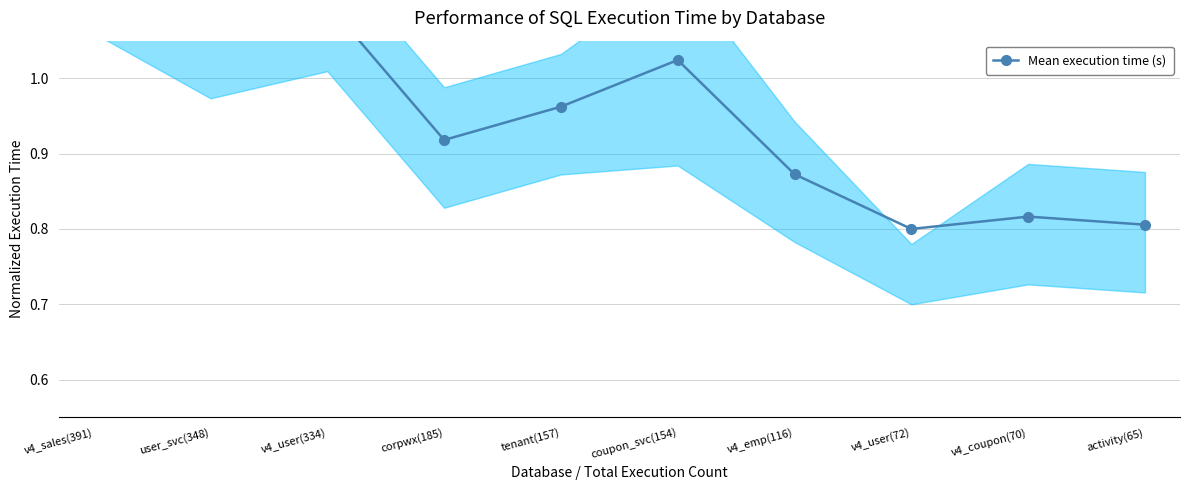

Where is the data nearest to the value 0?

v4_user(72)